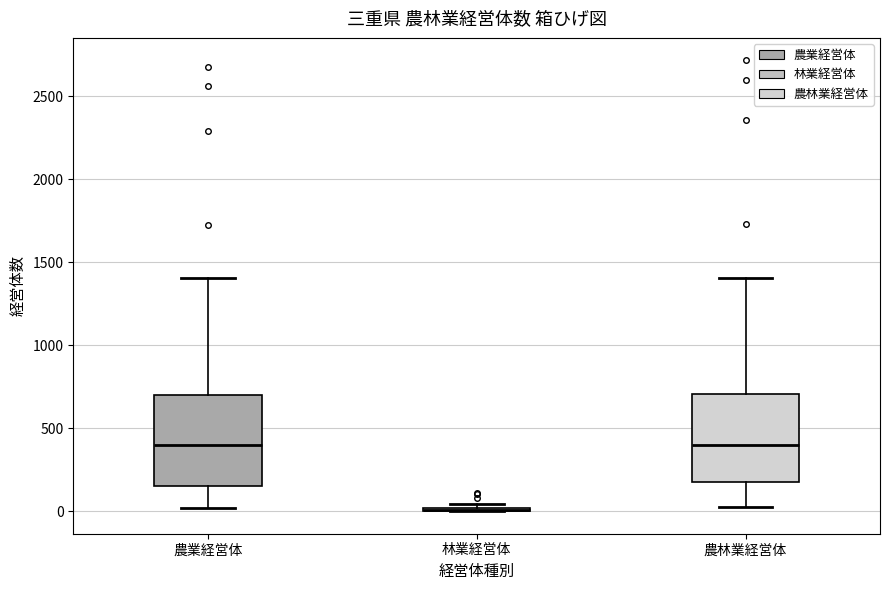

Reading left to right, transcribe this box plot: for each box, give where its median line is, the range the box spans, and where its two whiskers end, as read against the y-axis. The values are not printed on the chart, so give them approximately, as read against the axis.

農業経営体: median 400, box 150 to 700, whiskers 0 to 1400
林業経営体: box collapsed to a line at 0, whiskers 0 to 50
農林業経営体: median 400, box 200 to 700, whiskers 0 to 1400